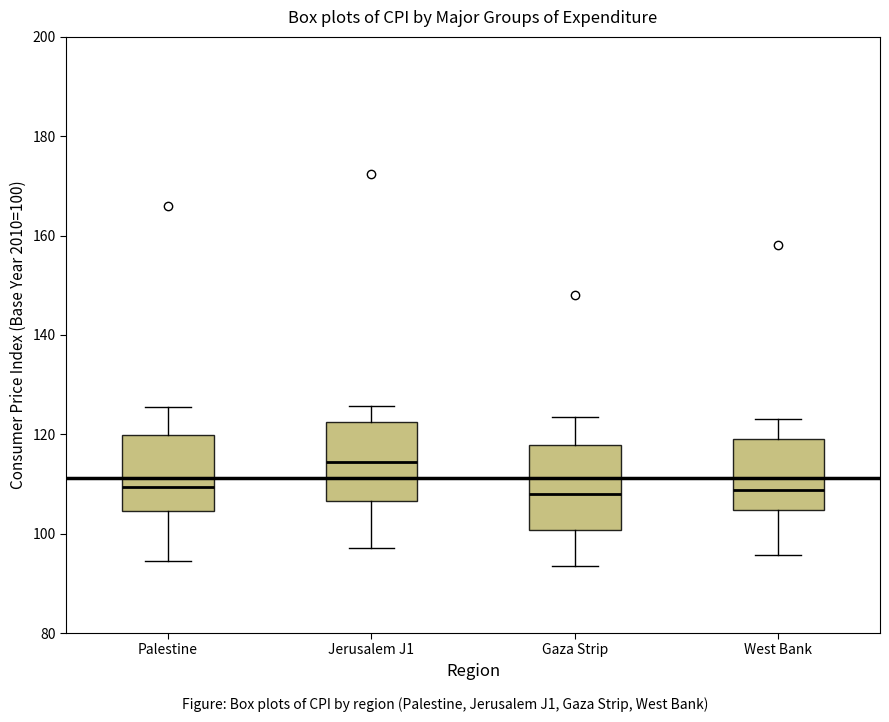

Reading left to right, read every box against the y-axis: the position of its median line, the range the box covers, and the ends of its whiskers. The values are not printed on the chart, so give them approximately, as read against the axis.

Palestine: median 110, box 104 to 120, whiskers 94 to 126
Jerusalem J1: median 114, box 106 to 122, whiskers 98 to 126
Gaza Strip: median 108, box 100 to 118, whiskers 94 to 124
West Bank: median 108, box 104 to 120, whiskers 96 to 124